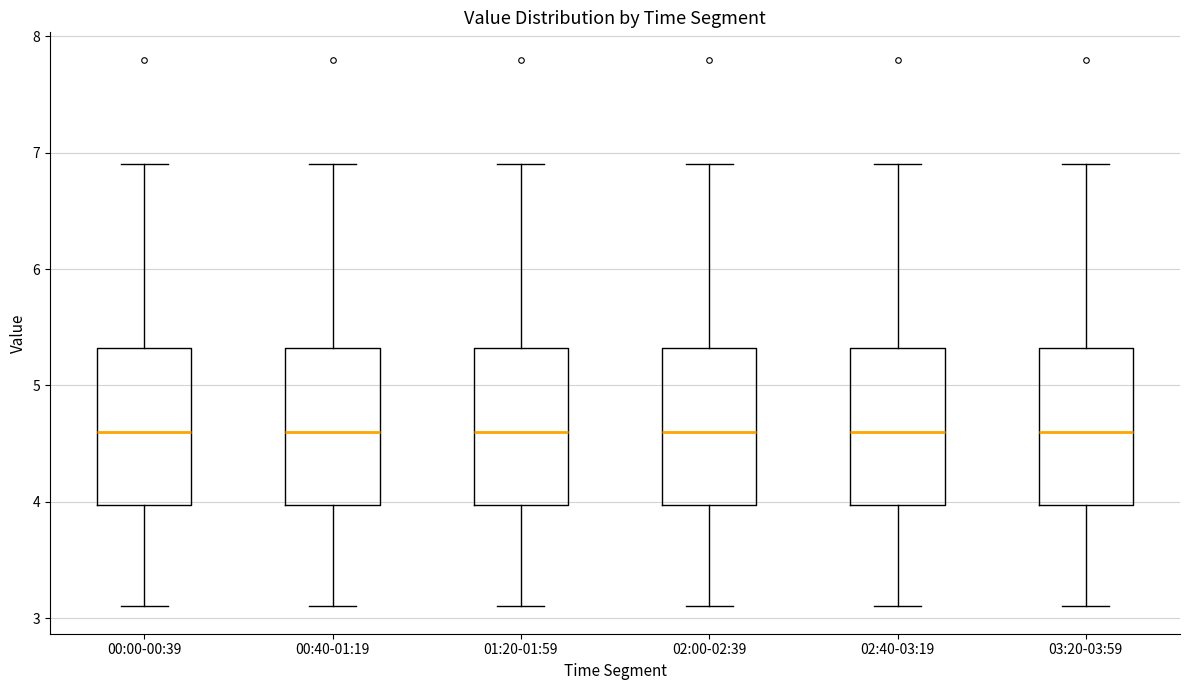

Reading left to right, transcribe this box plot: for each box, give where its median line is, the range the box spans, and where its two whiskers end, as read against the y-axis. The values are not printed on the chart, so give them approximately, as read against the axis.

00:00-00:39: median 4.6, box 4.0 to 5.3, whiskers 3.1 to 6.9
00:40-01:19: median 4.6, box 4.0 to 5.3, whiskers 3.1 to 6.9
01:20-01:59: median 4.6, box 4.0 to 5.3, whiskers 3.1 to 6.9
02:00-02:39: median 4.6, box 4.0 to 5.3, whiskers 3.1 to 6.9
02:40-03:19: median 4.6, box 4.0 to 5.3, whiskers 3.1 to 6.9
03:20-03:59: median 4.6, box 4.0 to 5.3, whiskers 3.1 to 6.9